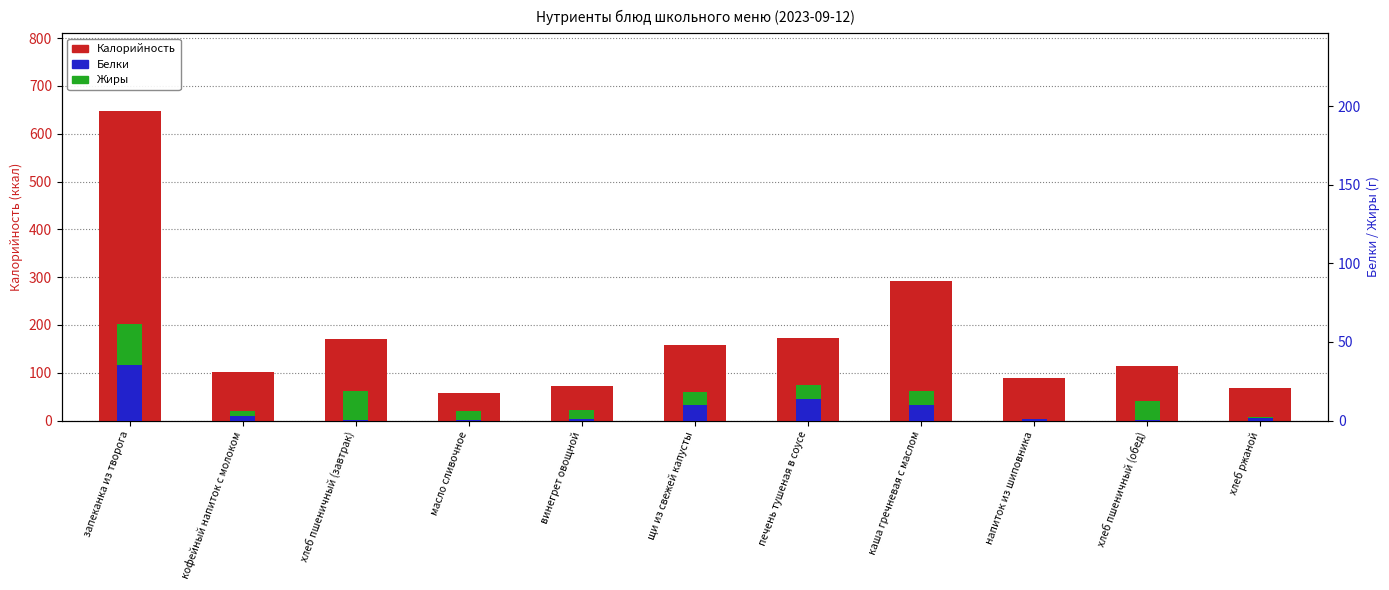

True or false: Жиры has a value of 3.7 at кофейный напиток с молоком.

False